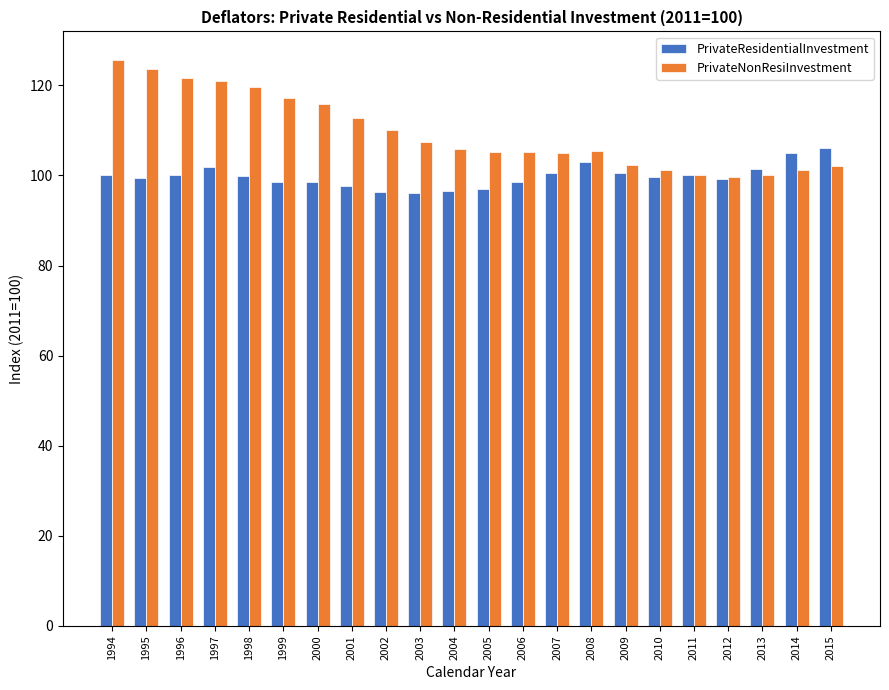

Which series has the largest total across all categories?

PrivateNonResiInvestment